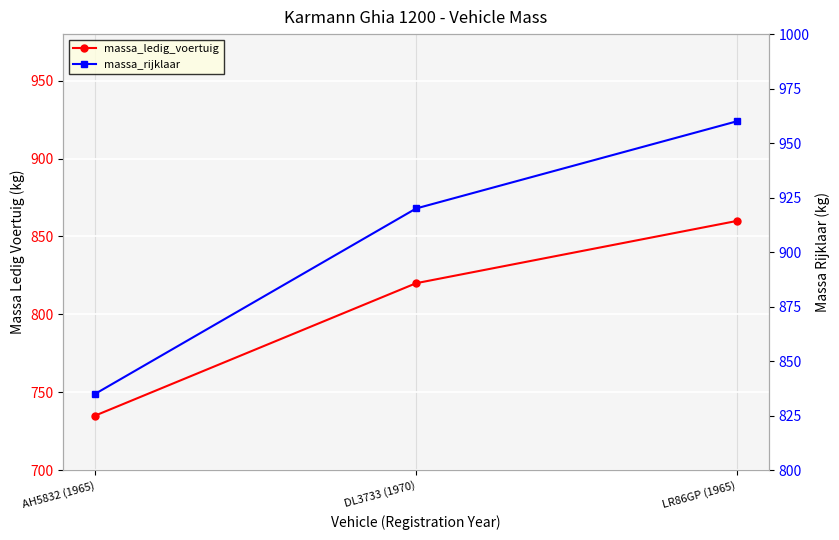

What is the approximate value of massa_ledig_voertuig at AH5832 (1965), to the nearest 10?

740